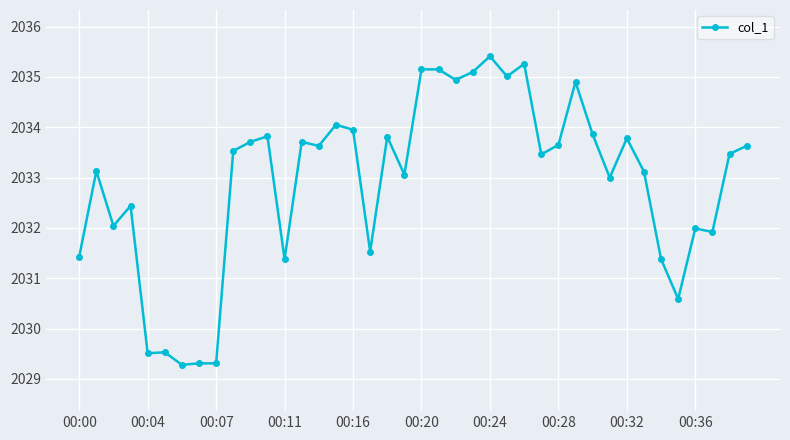

True or false: there are more than 2 points higher than both neighbors.

True